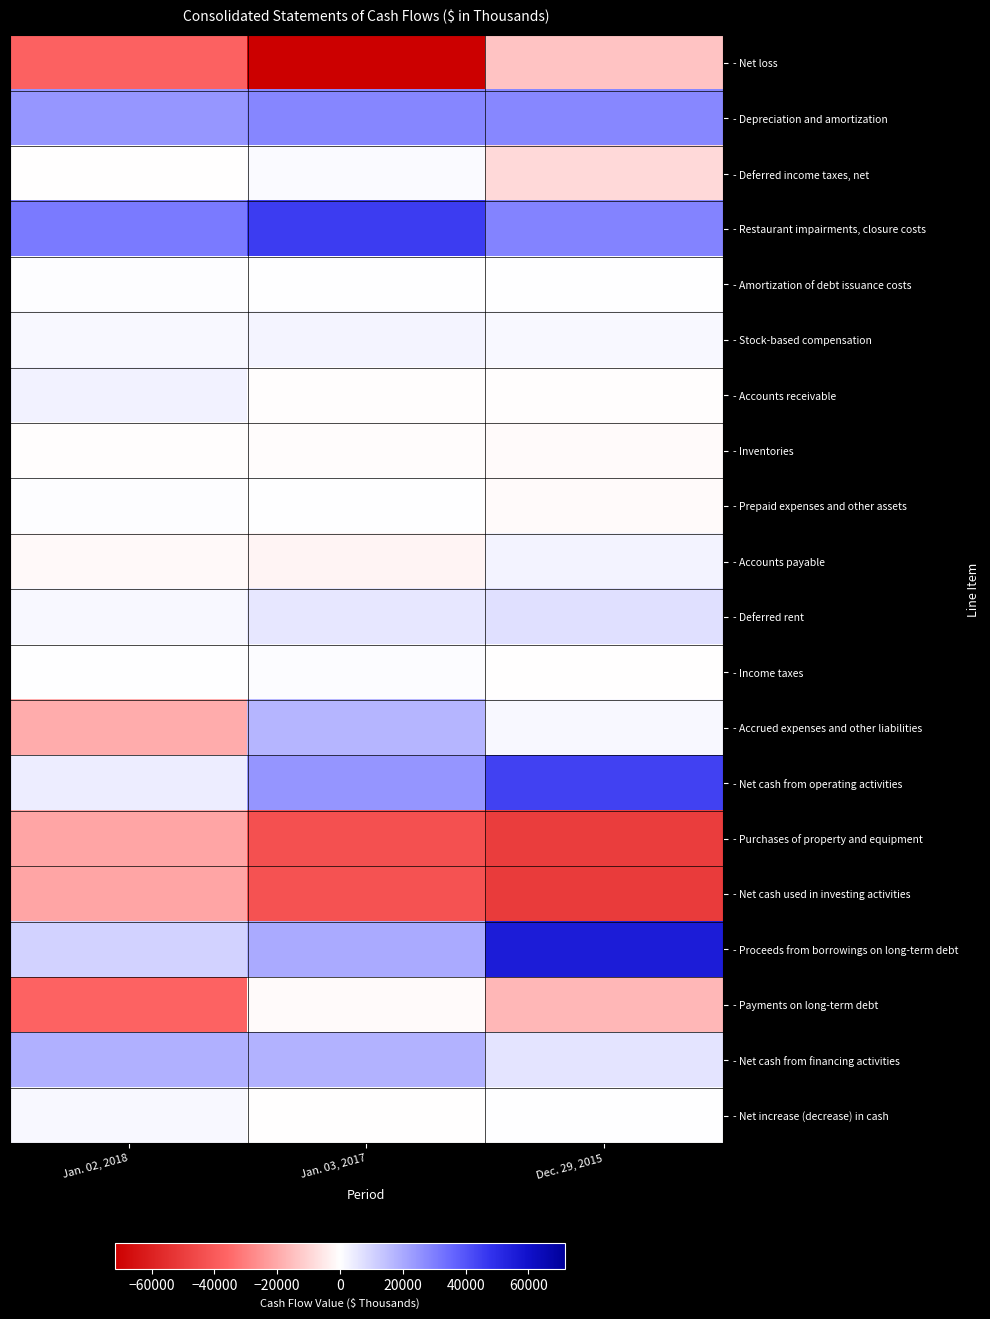

Reading right to left, what are all the values shown in this chart?

- Net loss: Dec. 29, 2015=-13765	Jan. 03, 2017=-71677	Jan. 02, 2018=-37482
- Depreciation and amortization: Dec. 29, 2015=27802	Jan. 03, 2017=28134	Jan. 02, 2018=24613
- Deferred income taxes, net: Dec. 29, 2015=-8878	Jan. 03, 2017=1099	Jan. 02, 2018=-228
- Restaurant impairments, closure costs: Dec. 29, 2015=28927	Jan. 03, 2017=45536	Jan. 02, 2018=30859
- Amortization of debt issuance costs: Dec. 29, 2015=98	Jan. 03, 2017=140	Jan. 02, 2018=465
- Stock-based compensation: Dec. 29, 2015=1469	Jan. 03, 2017=2319	Jan. 02, 2018=1514
- Accounts receivable: Dec. 29, 2015=-437	Jan. 03, 2017=-443	Jan. 02, 2018=2976
- Inventories: Dec. 29, 2015=-1058	Jan. 03, 2017=-790	Jan. 02, 2018=-387
- Prepaid expenses and other assets: Dec. 29, 2015=-1025	Jan. 03, 2017=162	Jan. 02, 2018=332
- Accounts payable: Dec. 29, 2015=2794	Jan. 03, 2017=-2440	Jan. 02, 2018=-1302
- Deferred rent: Dec. 29, 2015=7143	Jan. 03, 2017=5328	Jan. 02, 2018=1597
- Income taxes: Dec. 29, 2015=-193	Jan. 03, 2017=564	Jan. 02, 2018=180
- Accrued expenses and other liabilities: Dec. 29, 2015=1629	Jan. 03, 2017=17299	Jan. 02, 2018=-19105
- Net cash from operating activities: Dec. 29, 2015=44506	Jan. 03, 2017=24737	Jan. 02, 2018=4102
- Purchases of property and equipment: Dec. 29, 2015=-50093	Jan. 03, 2017=-43335	Jan. 02, 2018=-20828
- Net cash used in investing activities: Dec. 29, 2015=-50721	Jan. 03, 2017=-42757	Jan. 02, 2018=-20828
- Proceeds from borrowings on long-term debt: Dec. 29, 2015=55600	Jan. 03, 2017=19800	Jan. 02, 2018=10532
- Payments on long-term debt: Dec. 29, 2015=-16700	Jan. 03, 2017=-1000	Jan. 02, 2018=-37015
- Net cash from financing activities: Dec. 29, 2015=6355	Jan. 03, 2017=17904	Jan. 02, 2018=18265
- Net increase (decrease) in cash: Dec. 29, 2015=6	Jan. 03, 2017=-75	Jan. 02, 2018=1524